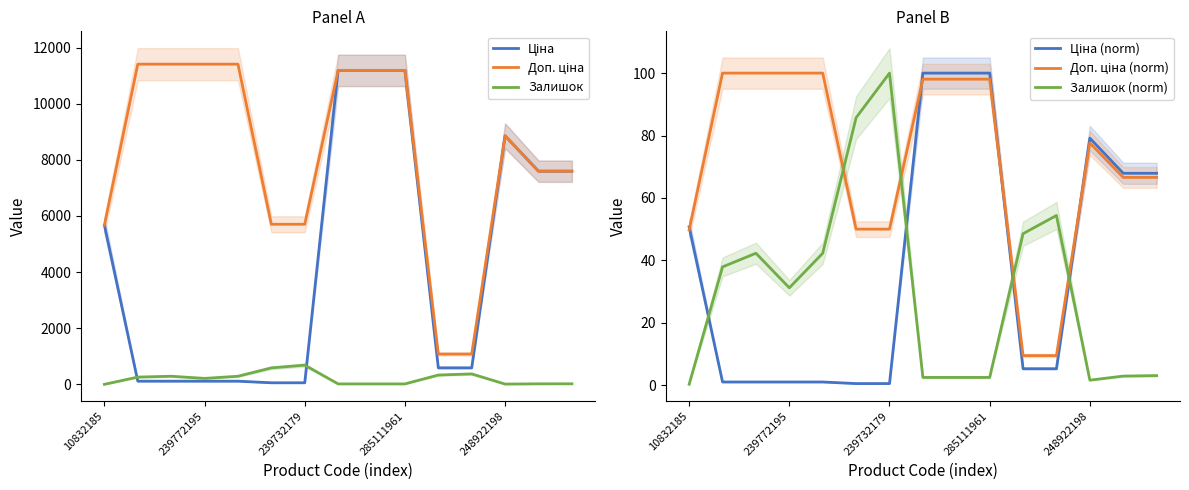

What is the maximum value for Залишок?

686.0